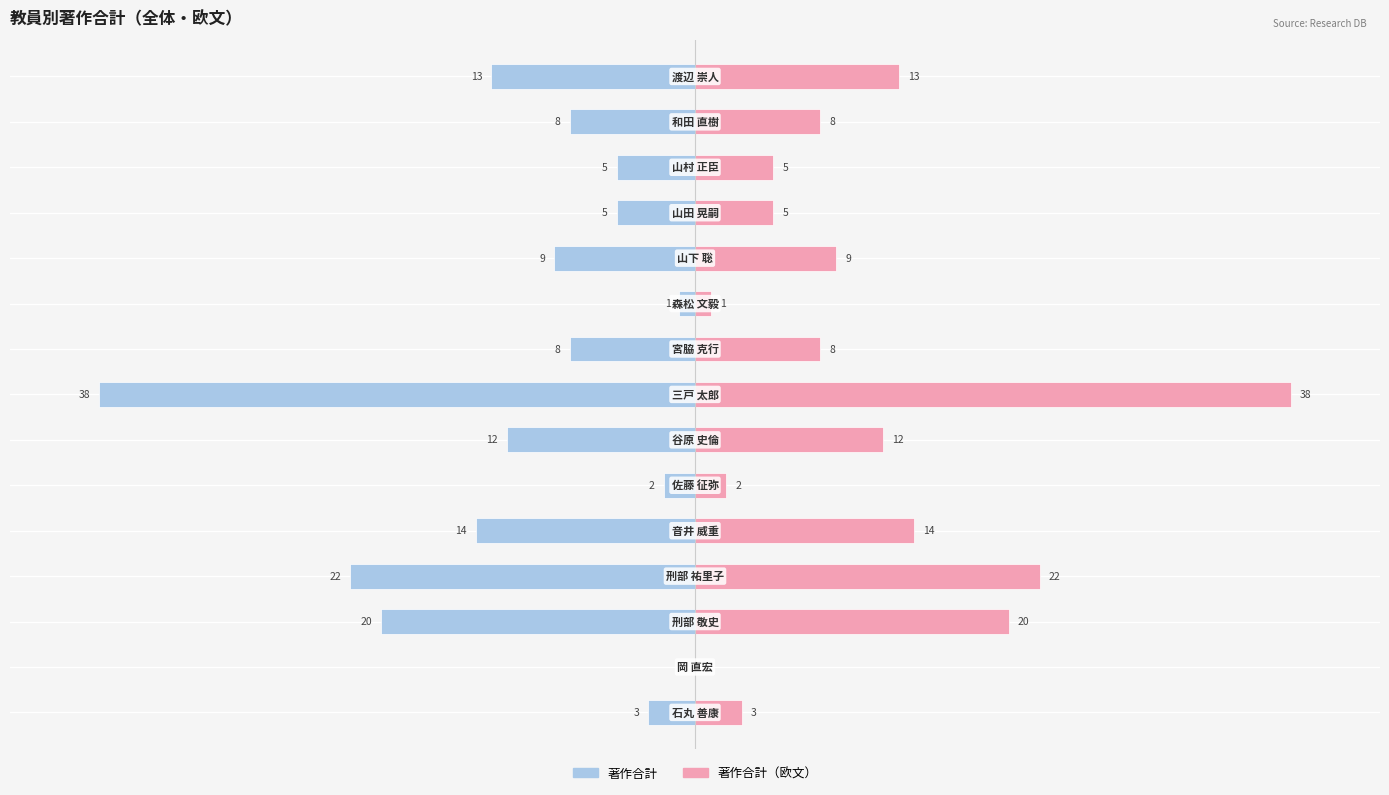

Rank the series by their maximum value, from highest to lowest.

著作合計（欧文）, 著作合計